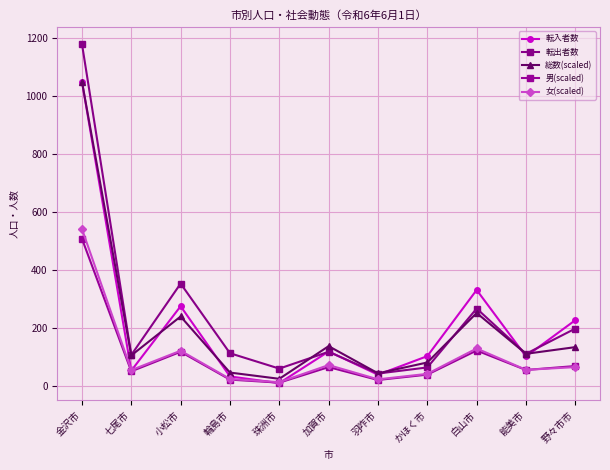

The value of 総数(scaled) at 小松市 is 239.6. True or false?

True